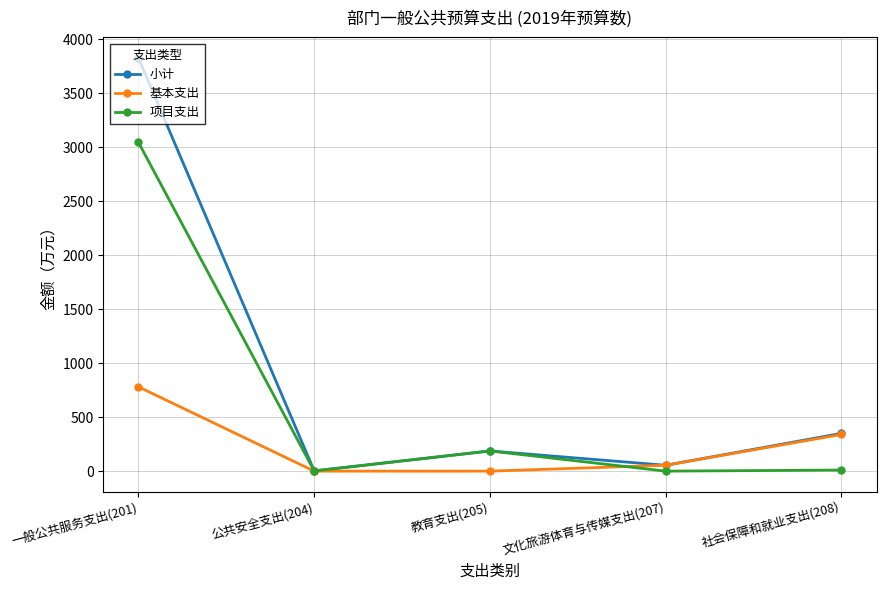

What is the average value of the 基本支出 series?

235.1